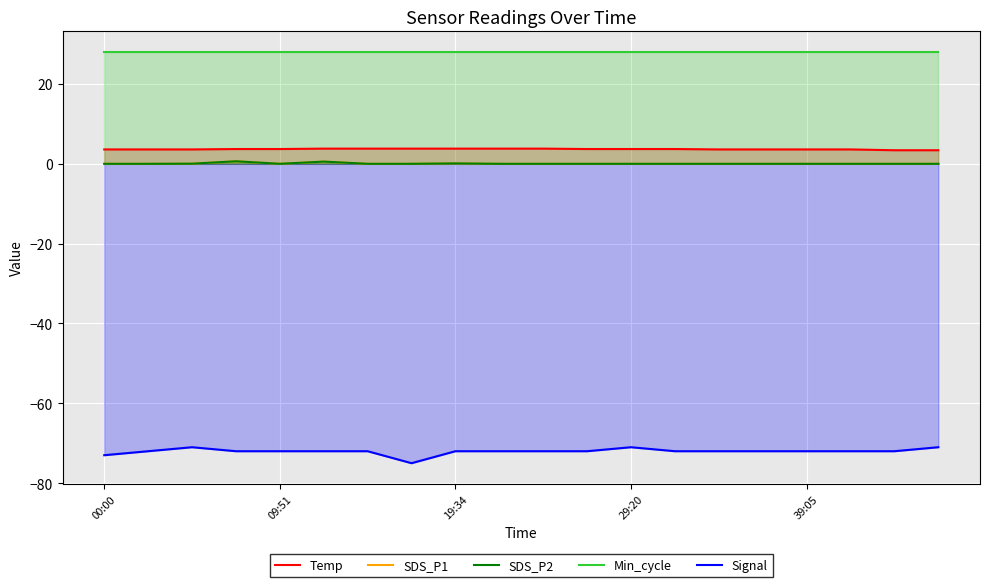

At which category is the sum across all series the highest?

29:20